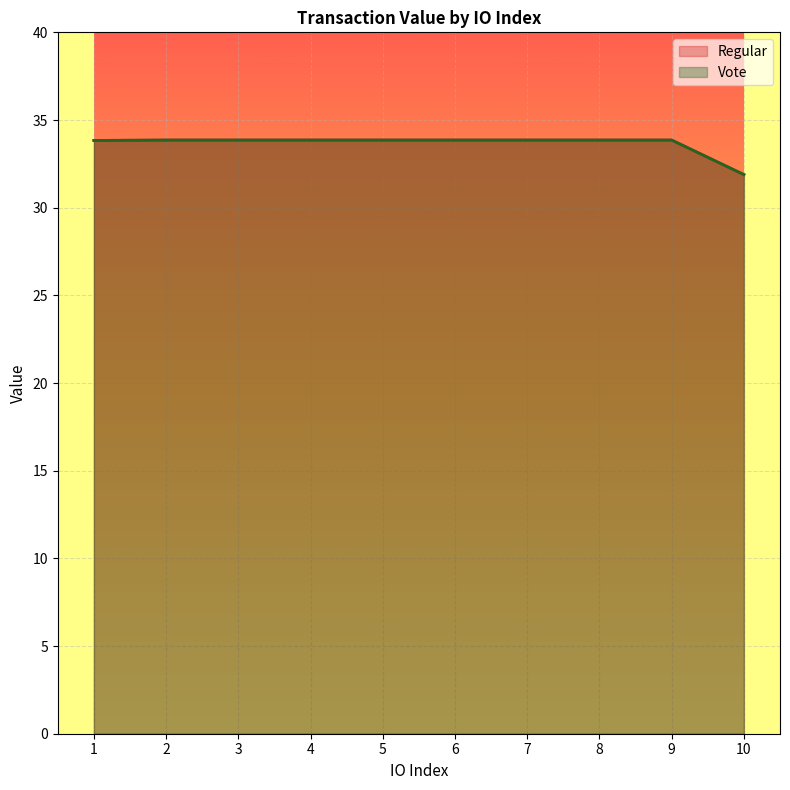

True or false: Regular and Vote cross at least once.

False